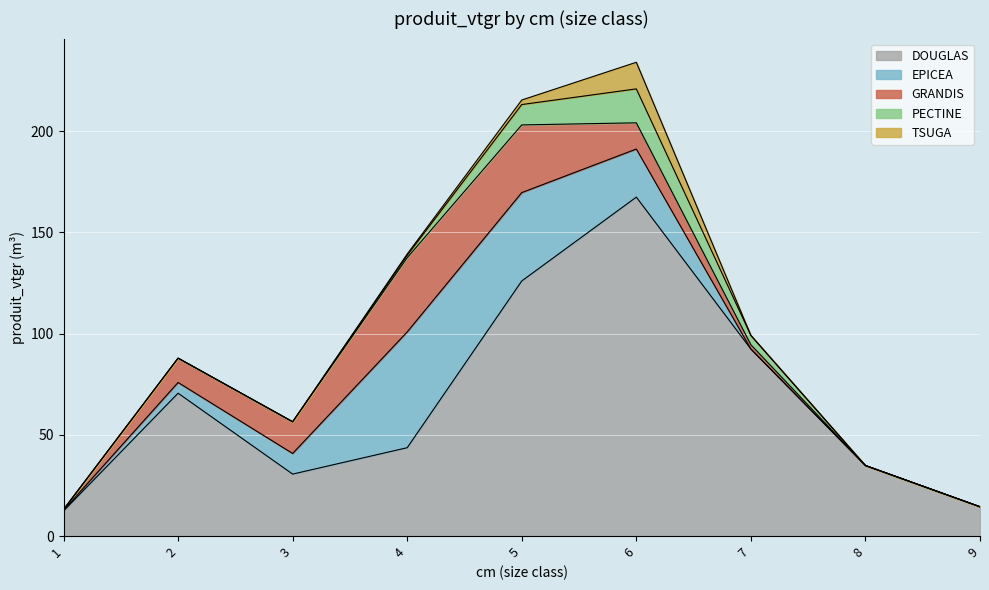

Reading left to right, what are all the values shown in this chart?

DOUGLAS: 12.4	70.5	30.6	43.6	126.0	167.4	92.3	34.8	14.5
EPICEA: 0.3	5.3	10.2	57.2	43.6	23.8	0.0	0.0	0.0
GRANDIS: 0.4	12.0	15.7	36.7	33.4	12.9	2.1	0.0	0.0
PECTINE: 0.0	0.0	0.0	1.2	10.1	16.8	4.6	0.0	0.0
TSUGA: 0.0	0.0	0.0	0.7	2.2	13.2	0.0	0.0	0.0